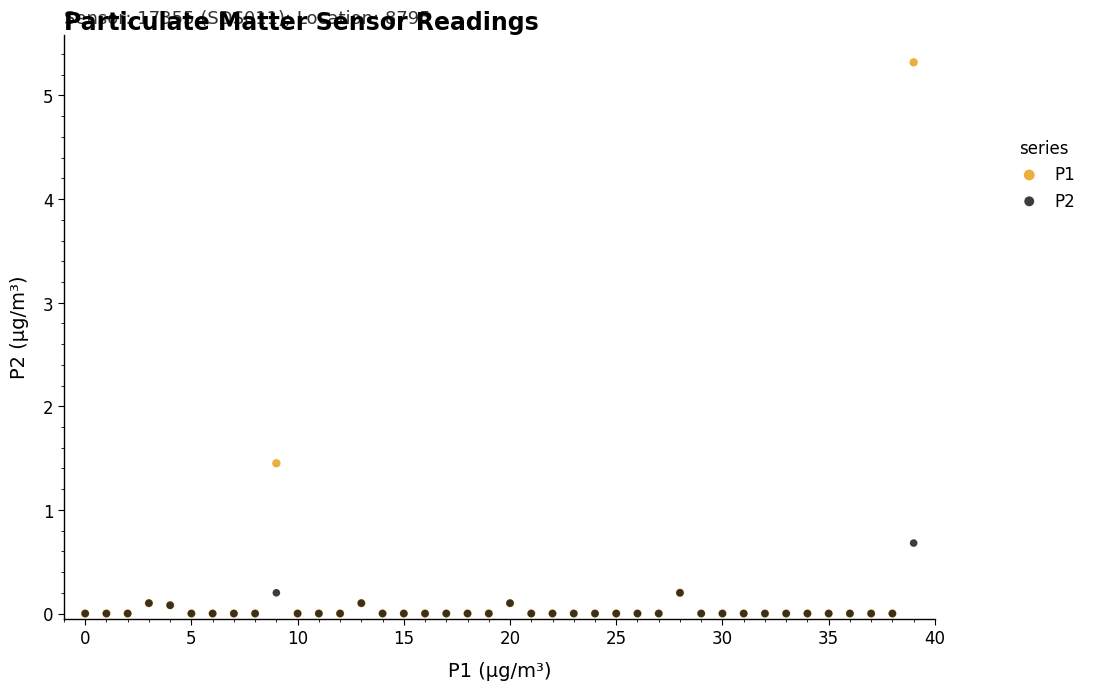

Which series has the largest Y range (max minus min)?

P1